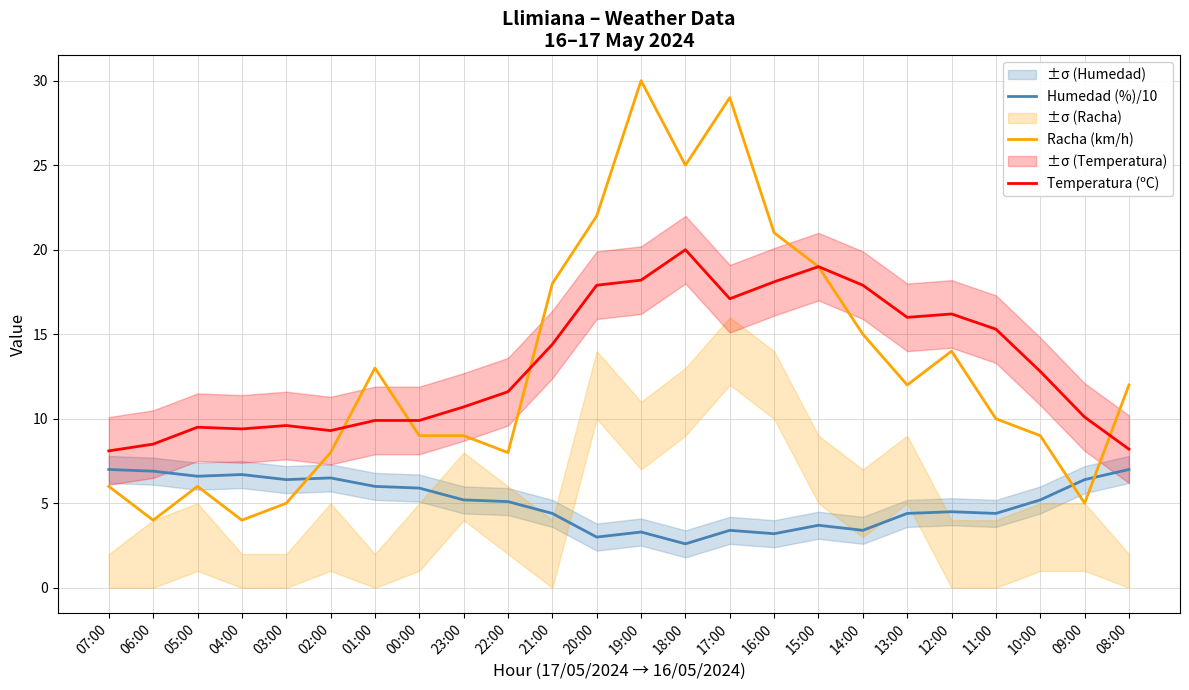

What is the average value of the Humedad (%)/10 series?

5.0